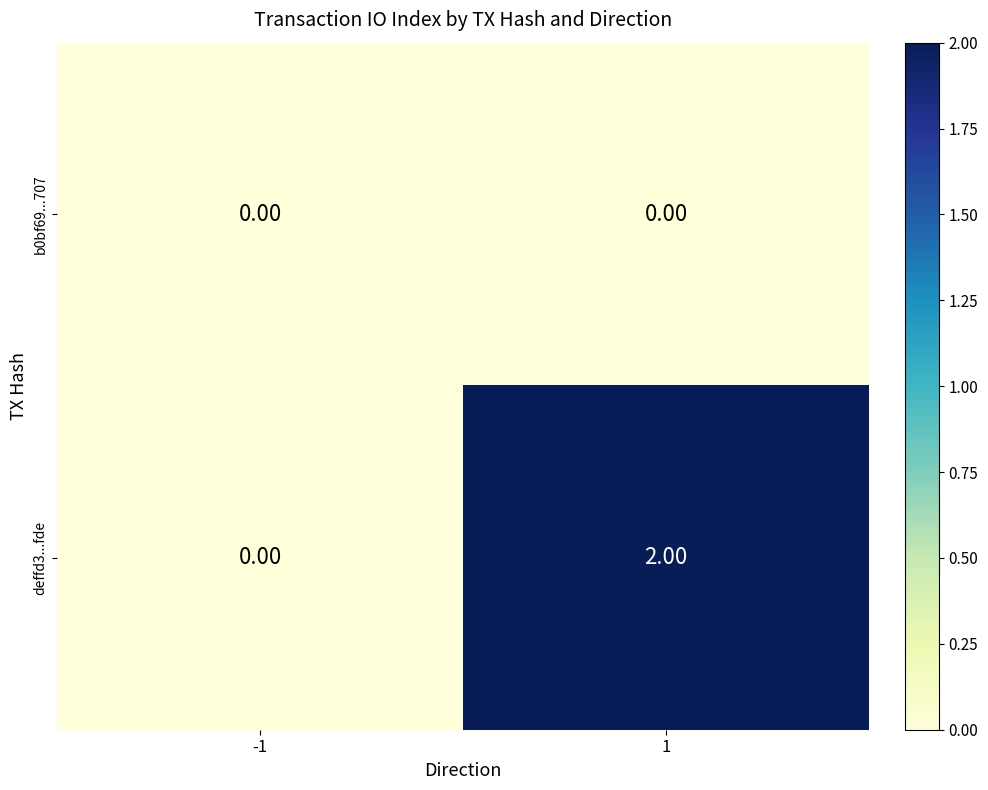

List the series in order of their overall mean, highest first.

deffd3...fde, b0bf69...707